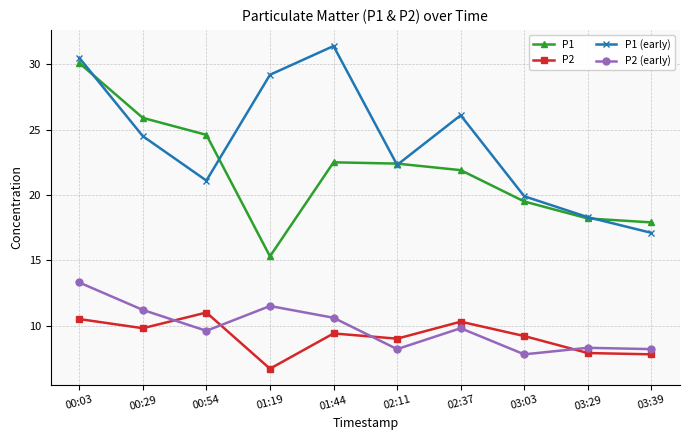

What is the label of the 7th point from the right?

01:19